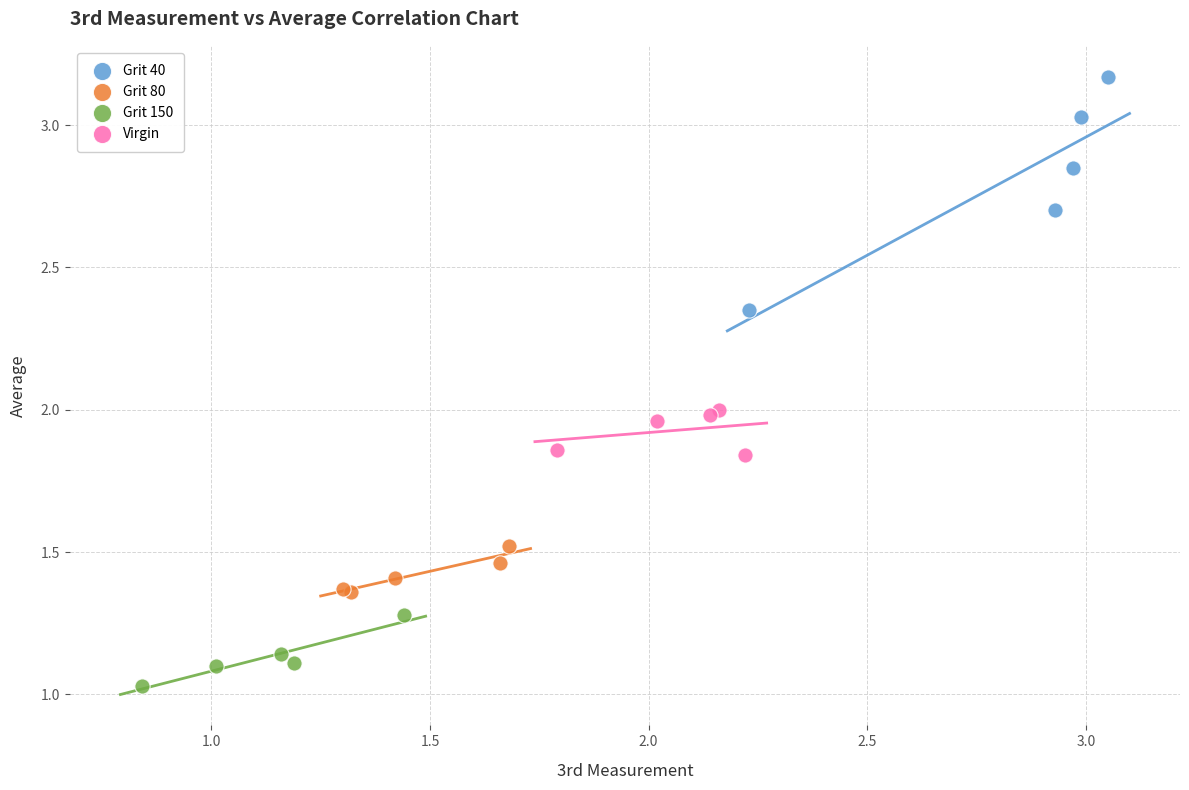

Which series reaches the maximum Y coordinate?

Grit 40